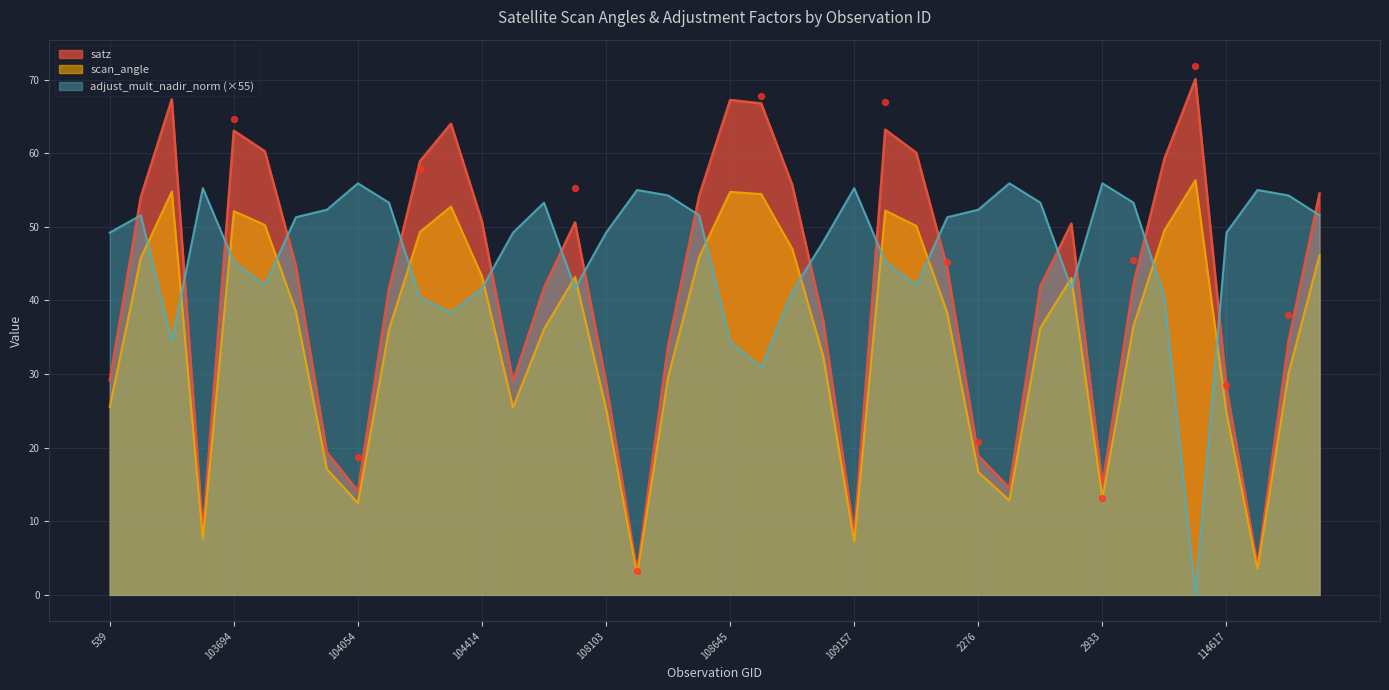

Is the value of satz at 2276 greater than the value of adjust_mult_nadir_norm at 103338?

No